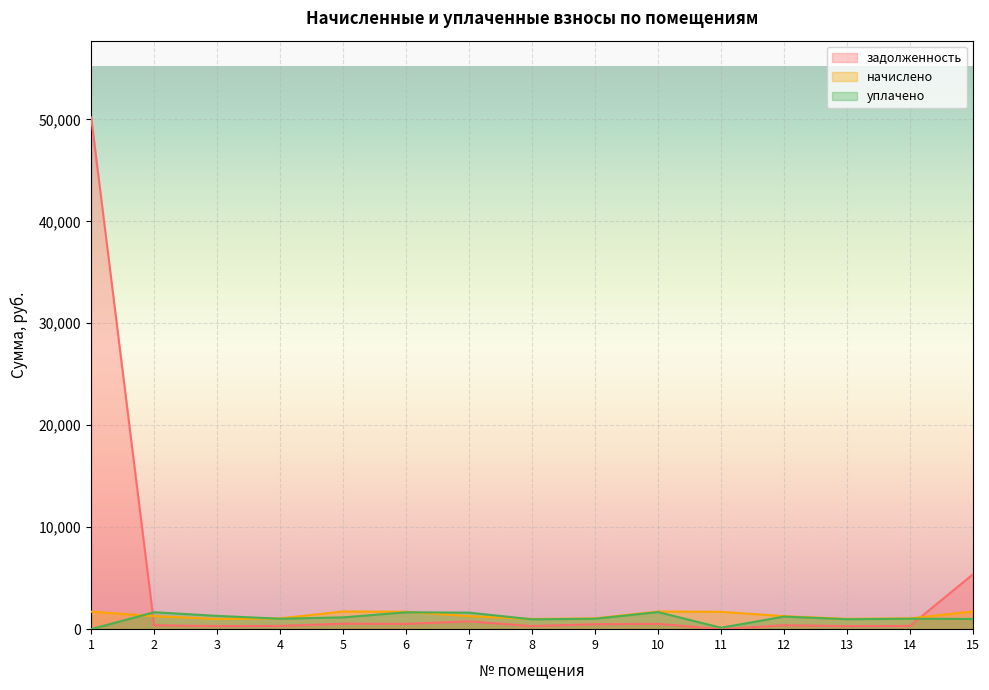

What is the average value of the задолженность series?

4047.0